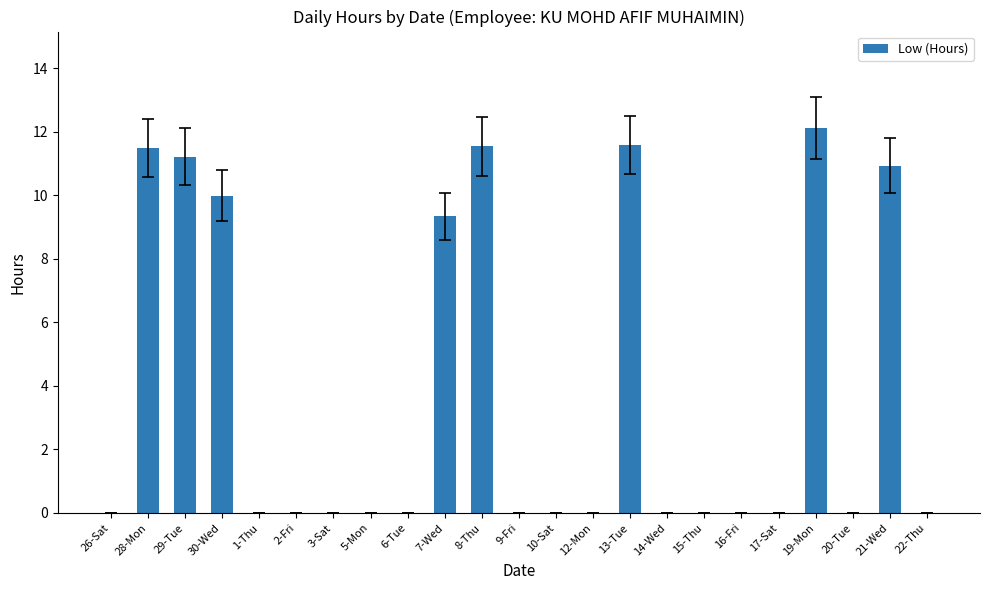

How many distinct data groups are displayed?

1